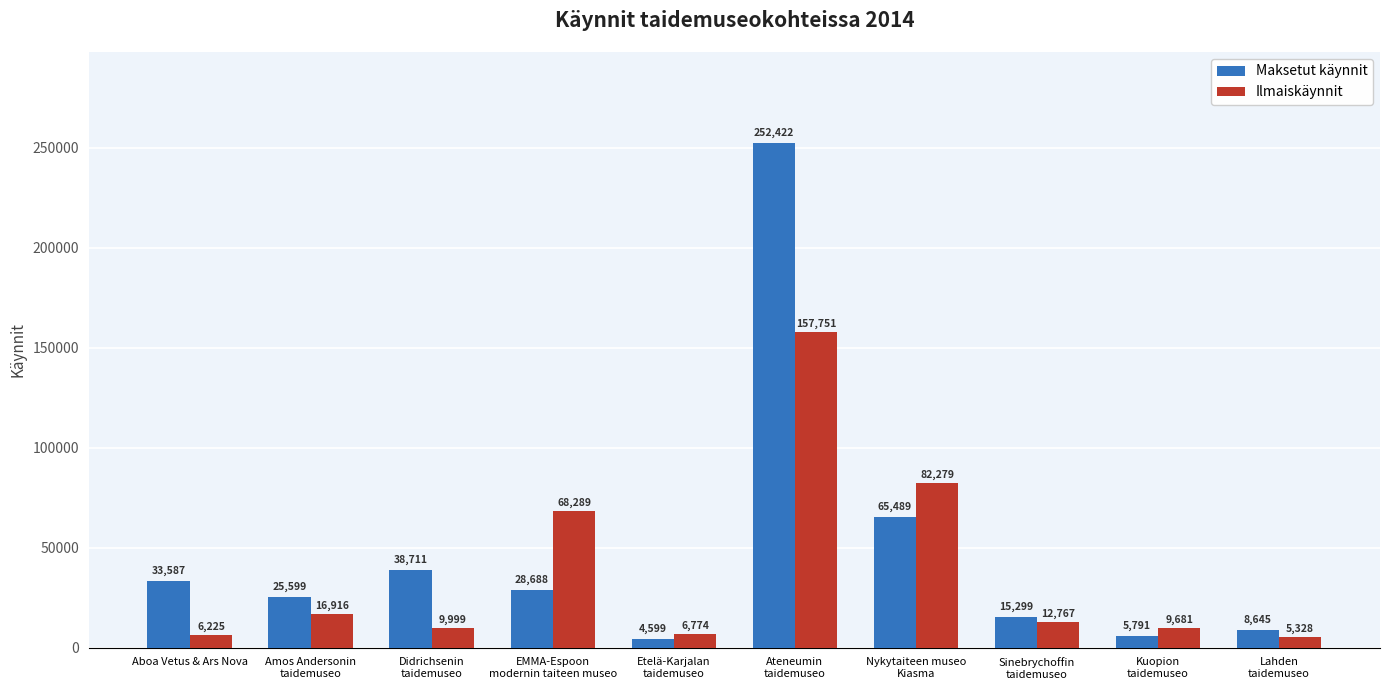

At which category is the sum across all series the highest?

Ateneumin
taidemuseo